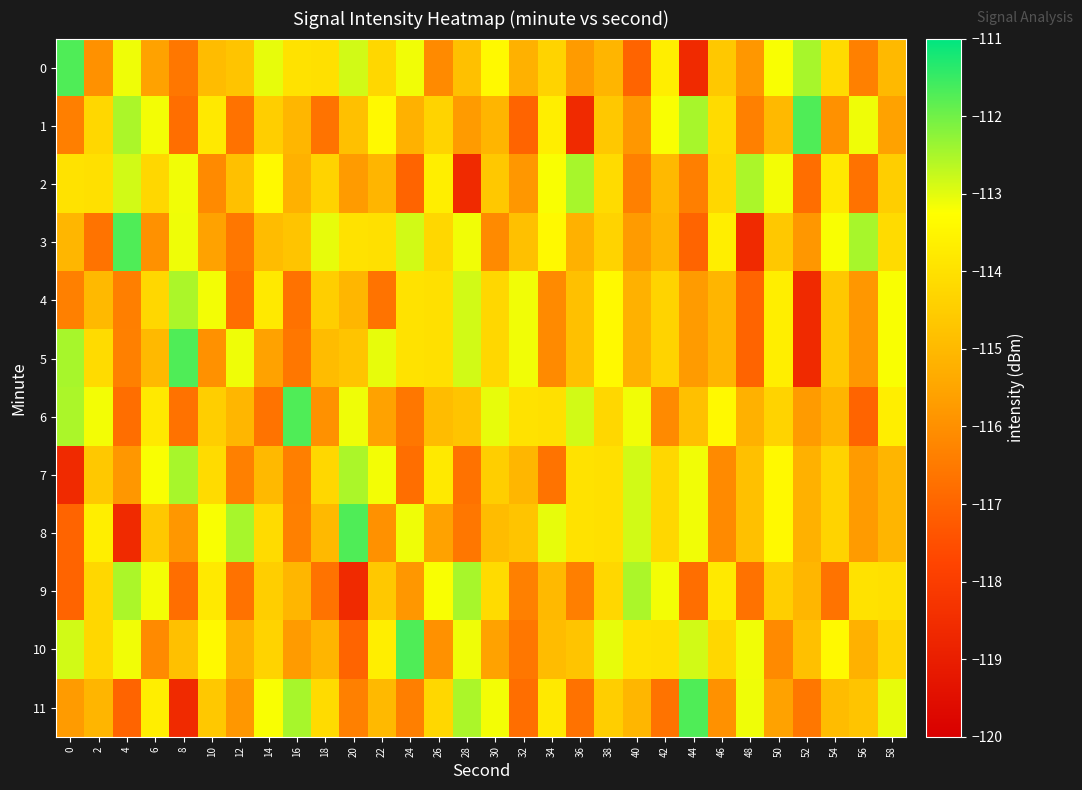

Reading right to left, list all the values displayed in this chart.

0: 58=-115.0	56=-116.4	54=-114.2	52=-112.5	50=-113.2	48=-115.8	46=-114.6	44=-118.6	42=-113.7	40=-117.0	38=-115.1	36=-115.7	34=-114.4	32=-115.2	30=-113.4	28=-114.8	26=-116.1	24=-113.1	22=-114.2	20=-112.8	18=-114.0	16=-114.0	14=-113.0	12=-114.7	10=-114.9	8=-116.6	6=-115.6	4=-113.1	2=-116.0	0=-111.7
1: 58=-115.6	56=-113.1	54=-116.0	52=-111.7	50=-115.0	48=-116.4	46=-114.2	44=-112.5	42=-113.2	40=-115.8	38=-114.6	36=-118.6	34=-113.7	32=-117.0	30=-115.1	28=-115.7	26=-114.4	24=-115.2	22=-113.4	20=-114.8	18=-116.7	16=-115.1	14=-114.5	12=-116.7	10=-113.8	8=-116.8	6=-113.2	4=-112.5	2=-114.3	0=-116.4
2: 58=-114.5	56=-116.7	54=-113.8	52=-116.8	50=-113.2	48=-112.5	46=-114.3	44=-116.4	42=-115.0	40=-116.4	38=-114.2	36=-112.5	34=-113.2	32=-115.8	30=-114.6	28=-118.6	26=-113.7	24=-117.0	22=-115.1	20=-115.7	18=-114.4	16=-115.2	14=-113.4	12=-114.8	10=-116.1	8=-113.1	6=-114.2	4=-112.8	2=-114.0	0=-114.0
3: 58=-114.2	56=-112.5	54=-113.2	52=-115.8	50=-114.6	48=-118.6	46=-113.7	44=-117.0	42=-115.1	40=-115.7	38=-114.4	36=-115.2	34=-113.4	32=-114.8	30=-116.1	28=-113.1	26=-114.2	24=-112.8	22=-114.0	20=-114.0	18=-113.0	16=-114.7	14=-114.9	12=-116.6	10=-115.6	8=-113.1	6=-116.0	4=-111.7	2=-116.7	0=-115.1
4: 58=-113.2	56=-115.8	54=-114.6	52=-118.6	50=-113.7	48=-117.0	46=-115.1	44=-115.7	42=-114.4	40=-115.2	38=-113.4	36=-114.8	34=-116.1	32=-113.1	30=-114.2	28=-112.8	26=-114.0	24=-114.0	22=-116.7	20=-115.1	18=-114.5	16=-116.7	14=-113.8	12=-116.8	10=-113.2	8=-112.5	6=-114.3	4=-116.4	2=-115.0	0=-116.4
5: 58=-113.2	56=-115.8	54=-114.6	52=-118.6	50=-113.7	48=-117.0	46=-115.1	44=-115.7	42=-114.4	40=-115.2	38=-113.4	36=-114.8	34=-116.1	32=-113.1	30=-114.2	28=-112.8	26=-114.0	24=-114.0	22=-113.0	20=-114.7	18=-114.9	16=-116.6	14=-115.6	12=-113.1	10=-116.0	8=-111.7	6=-115.0	4=-116.4	2=-114.2	0=-112.5
6: 58=-113.7	56=-117.0	54=-115.1	52=-115.7	50=-114.4	48=-115.2	46=-113.4	44=-114.8	42=-116.1	40=-113.1	38=-114.2	36=-112.8	34=-114.0	32=-114.0	30=-113.0	28=-114.7	26=-114.9	24=-116.6	22=-115.6	20=-113.1	18=-116.0	16=-111.7	14=-116.7	12=-115.1	10=-114.5	8=-116.7	6=-113.8	4=-116.8	2=-113.2	0=-112.5
7: 58=-115.1	56=-115.7	54=-114.4	52=-115.2	50=-113.4	48=-114.8	46=-116.1	44=-113.1	42=-114.2	40=-112.8	38=-114.0	36=-114.0	34=-116.7	32=-115.1	30=-114.5	28=-116.7	26=-113.8	24=-116.8	22=-113.2	20=-112.5	18=-114.3	16=-116.4	14=-115.0	12=-116.4	10=-114.2	8=-112.5	6=-113.2	4=-115.8	2=-114.6	0=-118.6
8: 58=-115.1	56=-115.7	54=-114.4	52=-115.2	50=-113.4	48=-114.8	46=-116.1	44=-113.1	42=-114.2	40=-112.8	38=-114.0	36=-114.0	34=-113.0	32=-114.7	30=-114.9	28=-116.6	26=-115.6	24=-113.1	22=-116.0	20=-111.7	18=-115.0	16=-116.4	14=-114.2	12=-112.5	10=-113.2	8=-115.8	6=-114.6	4=-118.6	2=-113.7	0=-117.0
9: 58=-114.0	56=-114.0	54=-116.7	52=-115.1	50=-114.5	48=-116.7	46=-113.8	44=-116.8	42=-113.2	40=-112.5	38=-114.3	36=-116.4	34=-115.0	32=-116.4	30=-114.2	28=-112.5	26=-113.2	24=-115.8	22=-114.6	20=-118.6	18=-116.7	16=-115.1	14=-114.5	12=-116.7	10=-113.8	8=-116.8	6=-113.2	4=-112.5	2=-114.3	0=-117.0
10: 58=-114.4	56=-115.2	54=-113.4	52=-114.8	50=-116.1	48=-113.1	46=-114.2	44=-112.8	42=-114.0	40=-114.0	38=-113.0	36=-114.7	34=-114.9	32=-116.6	30=-115.6	28=-113.1	26=-116.0	24=-111.7	22=-113.7	20=-117.0	18=-115.1	16=-115.7	14=-114.4	12=-115.2	10=-113.4	8=-114.8	6=-116.1	4=-113.1	2=-114.2	0=-112.8
11: 58=-113.0	56=-114.7	54=-114.9	52=-116.6	50=-115.6	48=-113.1	46=-116.0	44=-111.7	42=-116.7	40=-115.1	38=-114.5	36=-116.7	34=-113.8	32=-116.8	30=-113.2	28=-112.5	26=-114.3	24=-116.4	22=-115.0	20=-116.4	18=-114.2	16=-112.5	14=-113.2	12=-115.8	10=-114.6	8=-118.6	6=-113.7	4=-117.0	2=-115.1	0=-115.7